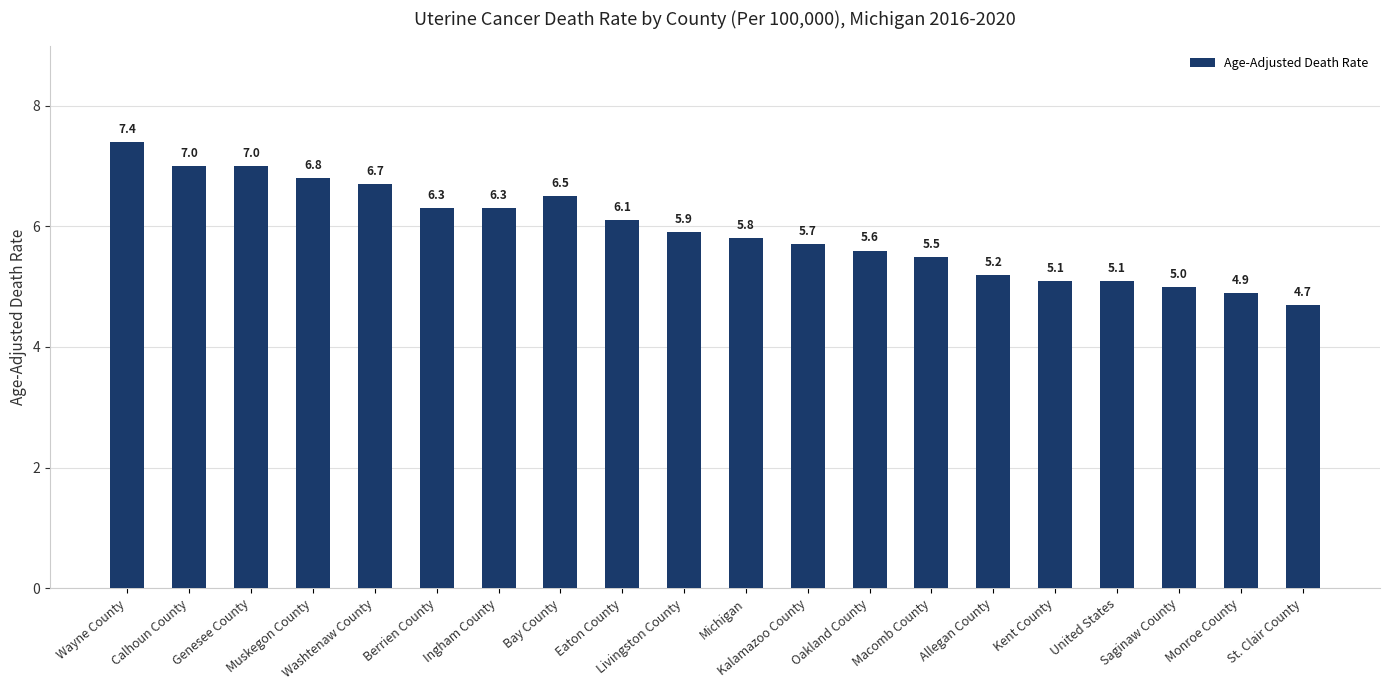

What is the sum of all values?

118.6